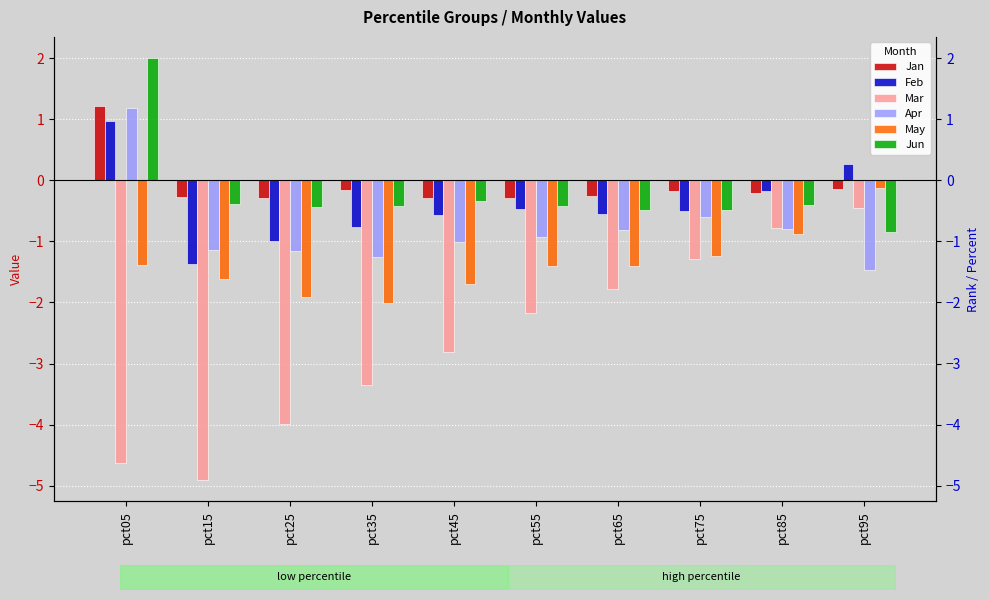

Reading left to right, transcribe all the data shown in this chart.

Jan: 1.2	-0.3	-0.3	-0.2	-0.3	-0.3	-0.3	-0.2	-0.2	-0.1
Feb: 1.0	-1.4	-1.0	-0.8	-0.6	-0.5	-0.6	-0.5	-0.2	0.3
Mar: -4.6	-4.9	-4.0	-3.4	-2.8	-2.2	-1.8	-1.3	-0.8	-0.4
Apr: 1.2	-1.1	-1.2	-1.3	-1.0	-0.9	-0.8	-0.6	-0.8	-1.5
May: -1.4	-1.6	-1.9	-2.0	-1.7	-1.4	-1.4	-1.2	-0.9	-0.1
Jun: 2.0	-0.4	-0.4	-0.4	-0.3	-0.4	-0.5	-0.5	-0.4	-0.9